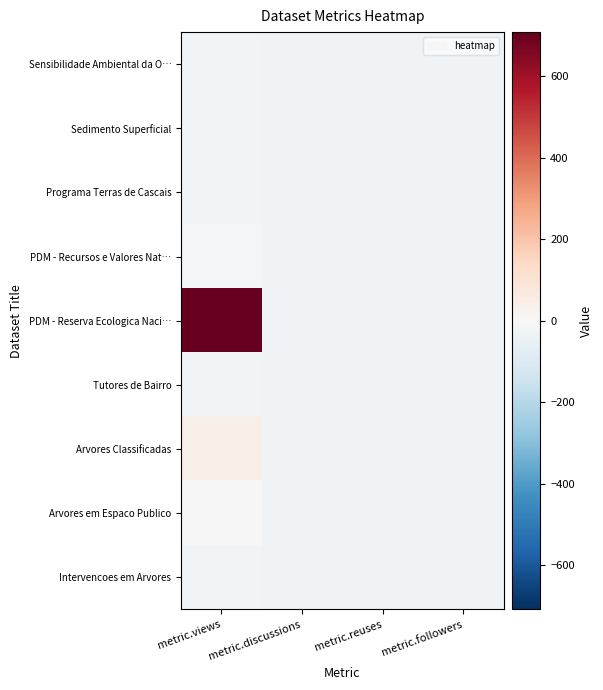

Reading left to right, what are all the values shown in this chart?

Sensibilidade Ambiental da O…: metric.views=-21.0	metric.discussions=-24.0	metric.reuses=-24.0	metric.followers=-24.0
Sedimento Superficial: metric.views=-19.0	metric.discussions=-24.0	metric.reuses=-24.0	metric.followers=-24.0
Programa Terras de Cascais: metric.views=-19.0	metric.discussions=-24.0	metric.reuses=-24.0	metric.followers=-24.0
PDM - Recursos e Valores Nat…: metric.views=-12.0	metric.discussions=-24.0	metric.reuses=-24.0	metric.followers=-24.0
PDM - Reserva Ecologica Naci…: metric.views=708.0	metric.discussions=-24.0	metric.reuses=-24.0	metric.followers=-24.0
Tutores de Bairro: metric.views=-18.0	metric.discussions=-24.0	metric.reuses=-24.0	metric.followers=-24.0
Arvores Classificadas: metric.views=44.0	metric.discussions=-24.0	metric.reuses=-24.0	metric.followers=-24.0
Arvores em Espaco Publico: metric.views=2.0	metric.discussions=-24.0	metric.reuses=-23.0	metric.followers=-24.0
Intervencoes em Arvores: metric.views=-20.0	metric.discussions=-24.0	metric.reuses=-23.0	metric.followers=-24.0